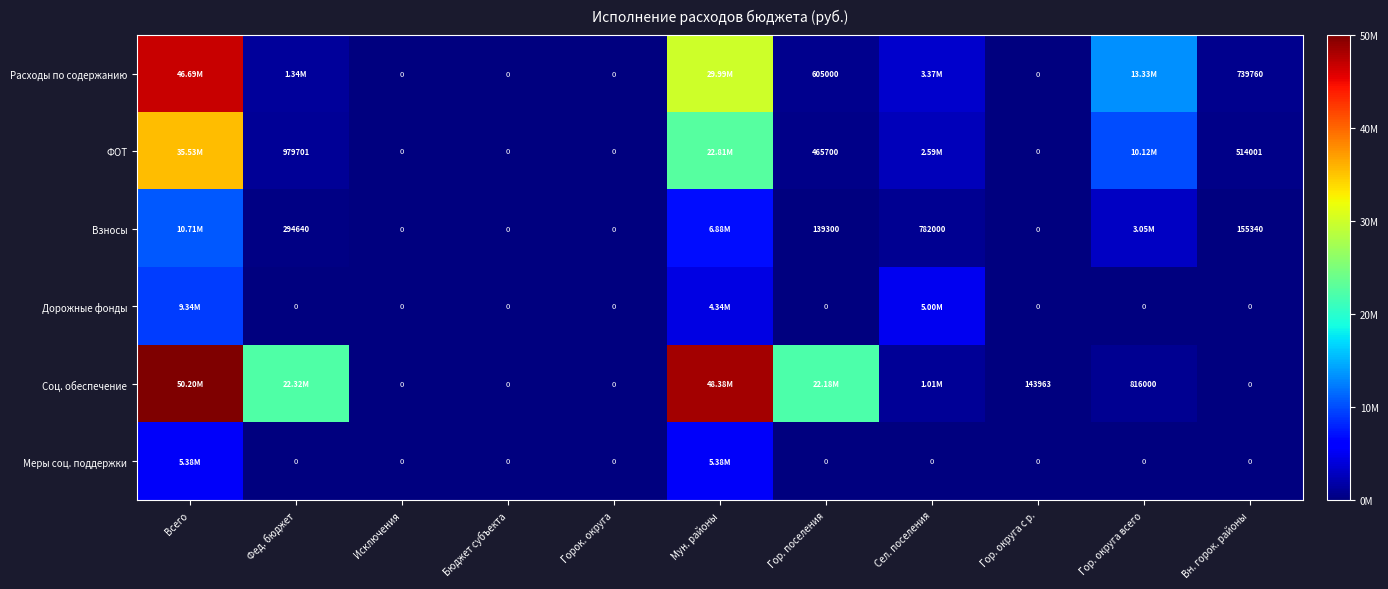

The Взносы series shows 0.0 at Сел. поселения. True or false?

False